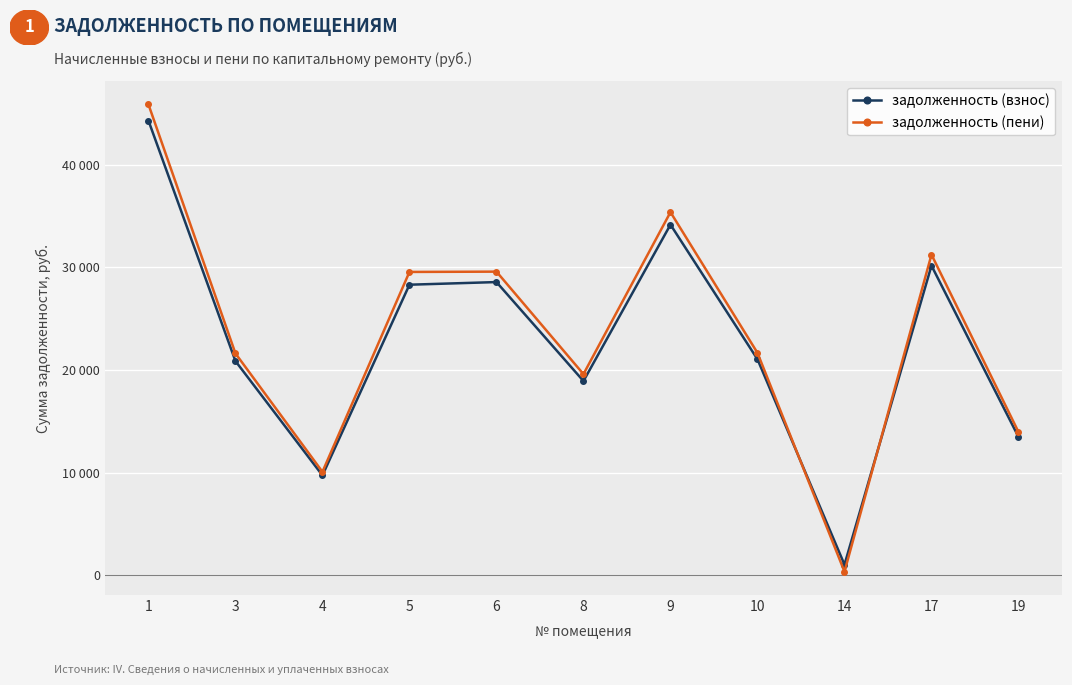

Does the chart have visible grid lines?

Yes